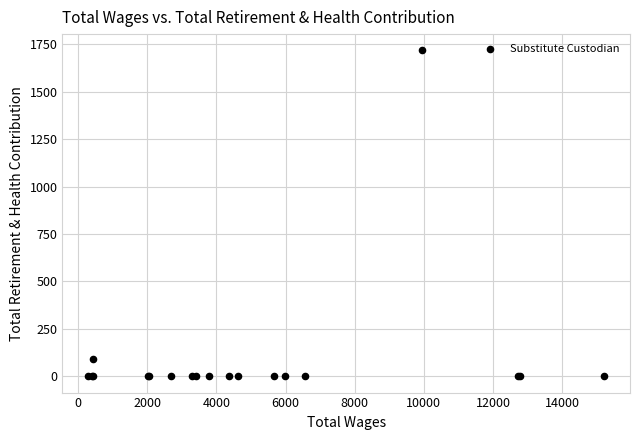

What Y value in the scatter plot is closest to 859?

90